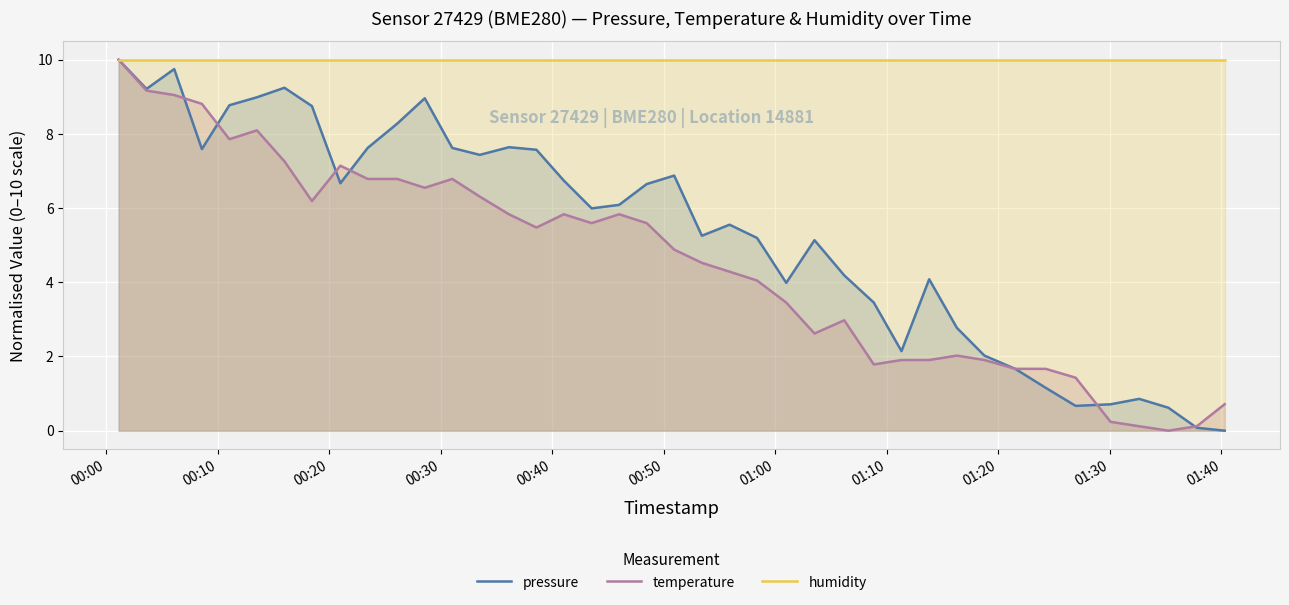

What is the average value of the pressure series?

5.4